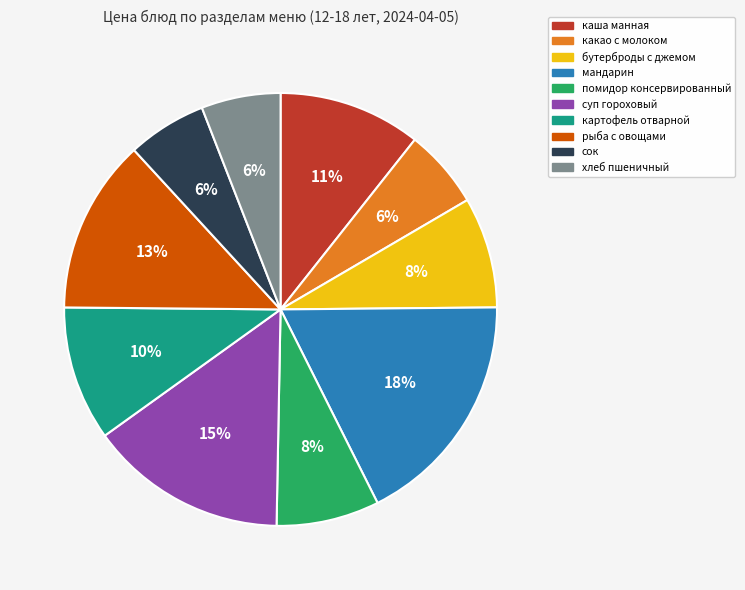

Approximately how many times larger is the value at бутерброды с джемом compared to картофель отварной?

0.8